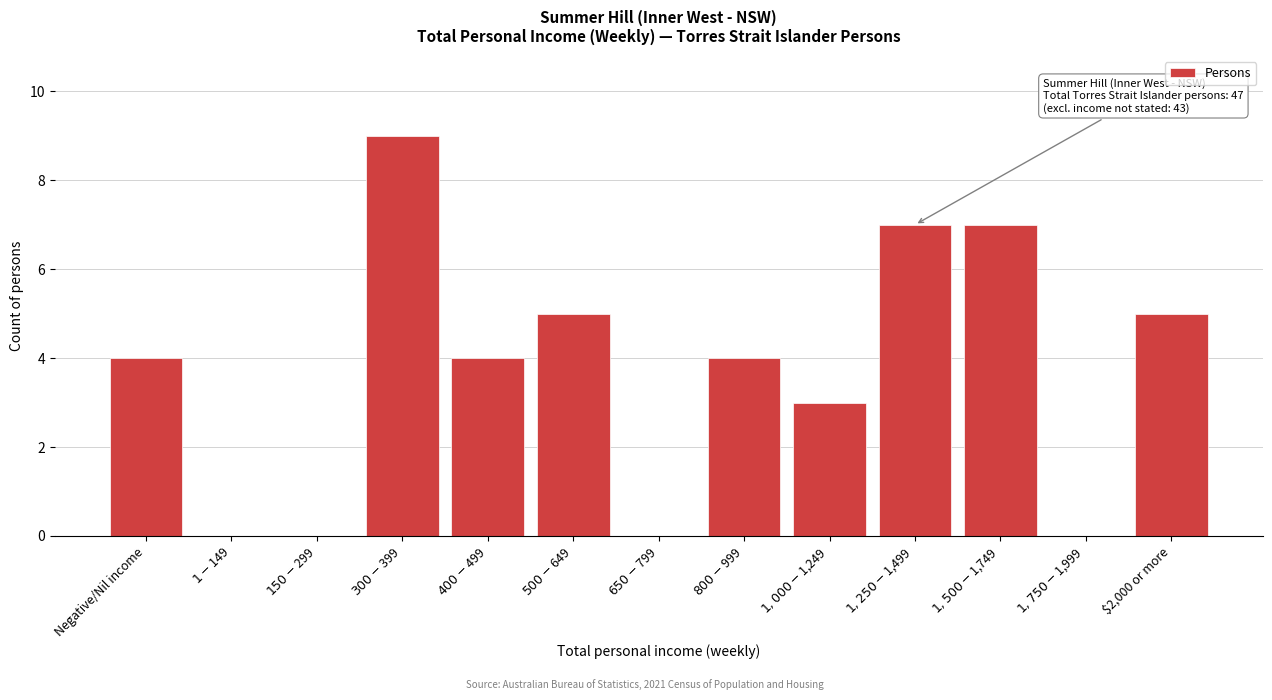

The chart shows a value of 5 at $2,000 or more. True or false?

True